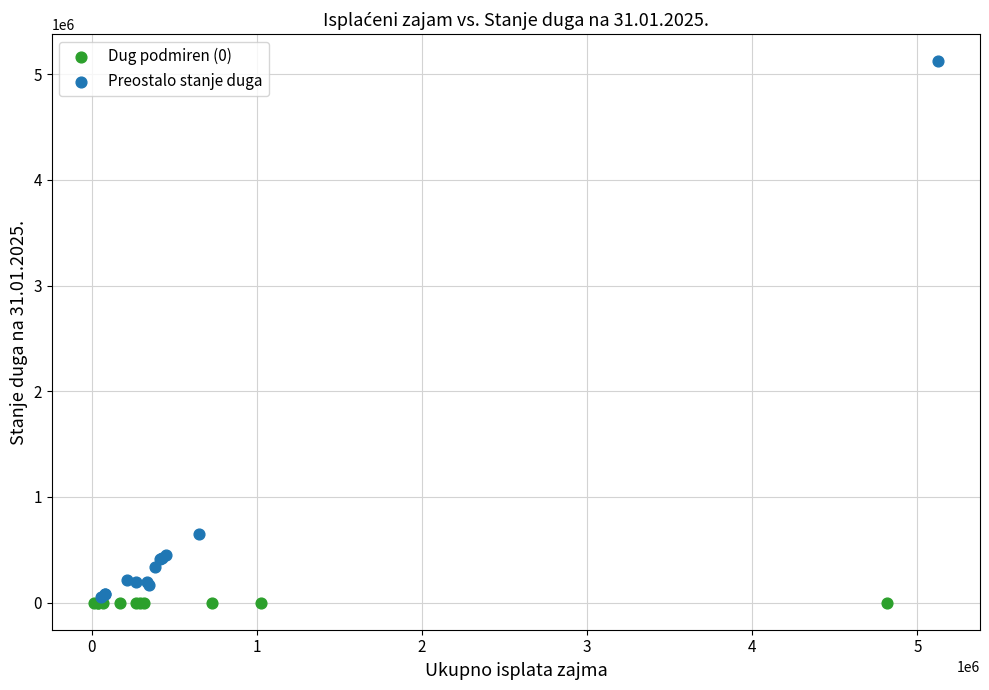

Which series contains the highest Y value?

Preostalo stanje duga